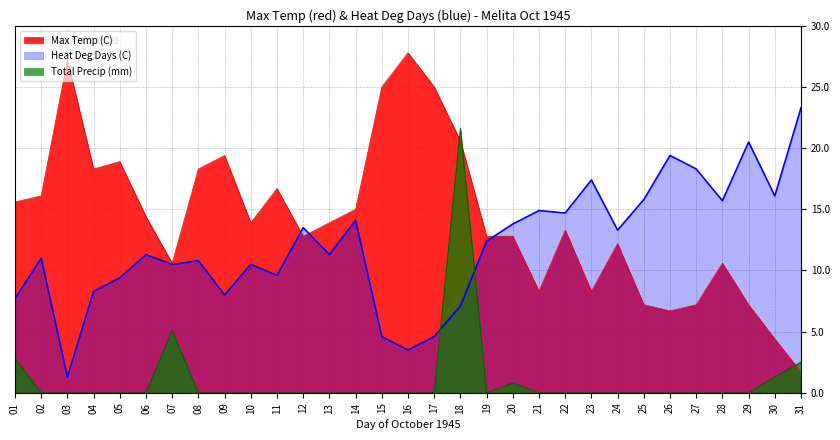

What is the difference between the maximum and minimum values in the Max Temp (C) series?

26.1